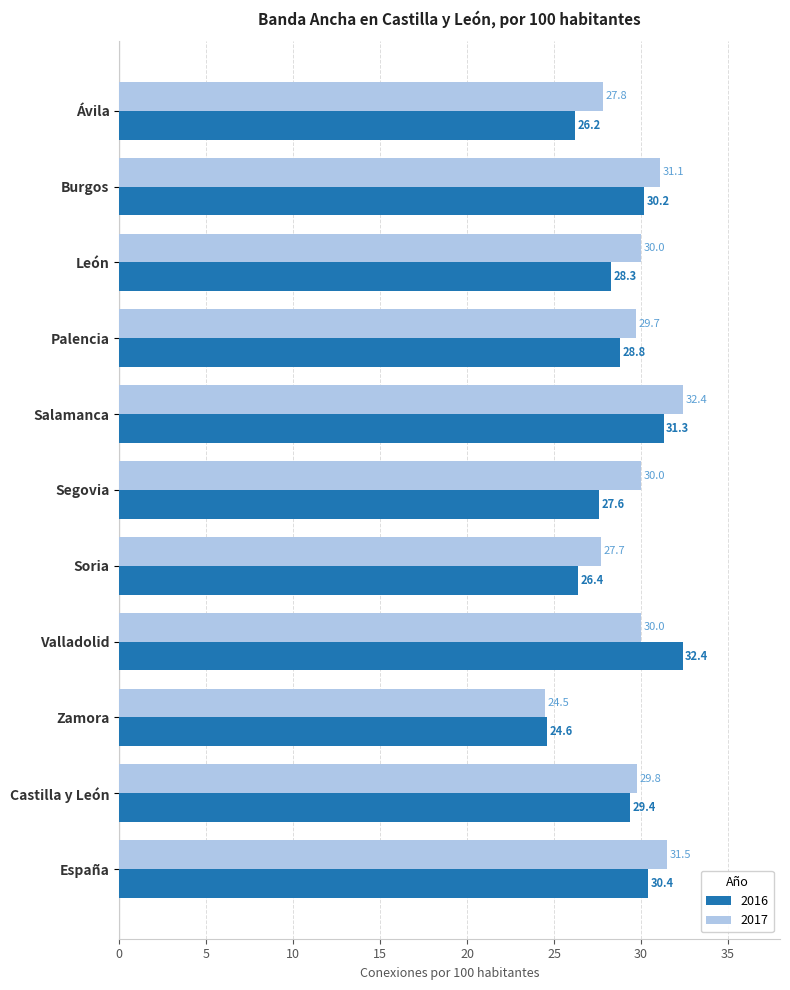

Which series changed the most between Palencia and Valladolid?

2016